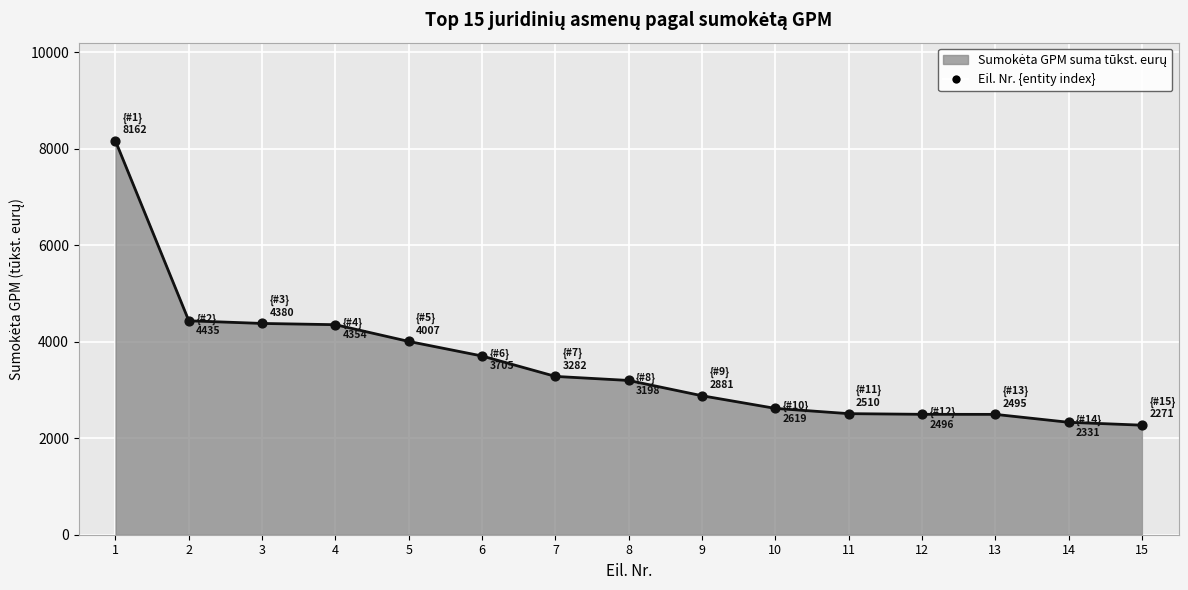

Between 1 and 13, which is larger?

1